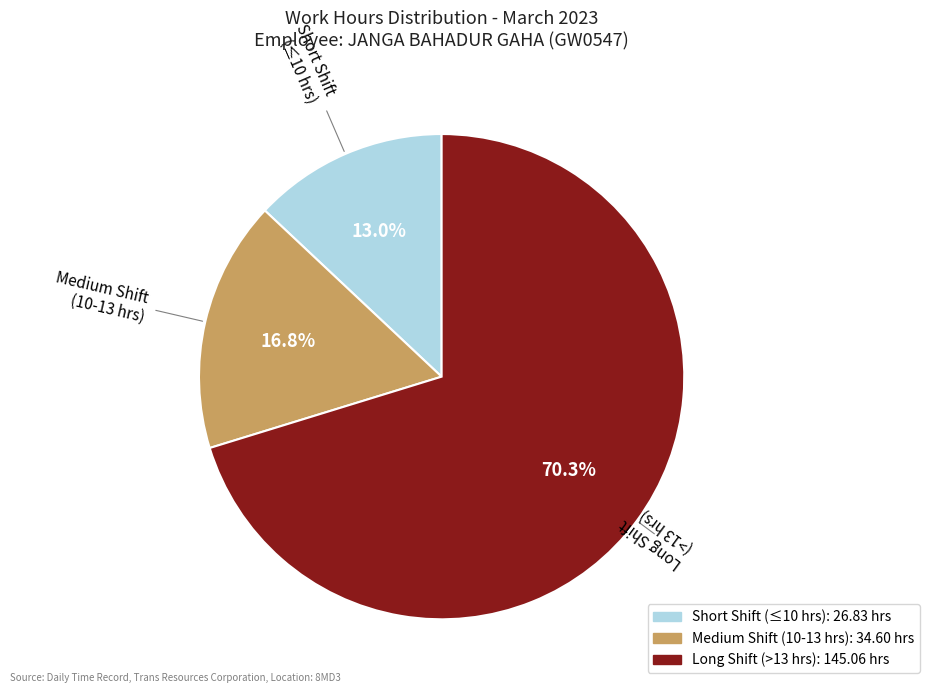

Between Long Shift (>13 hrs) and Medium Shift (10-13 hrs), which is larger?

Long Shift (>13 hrs)